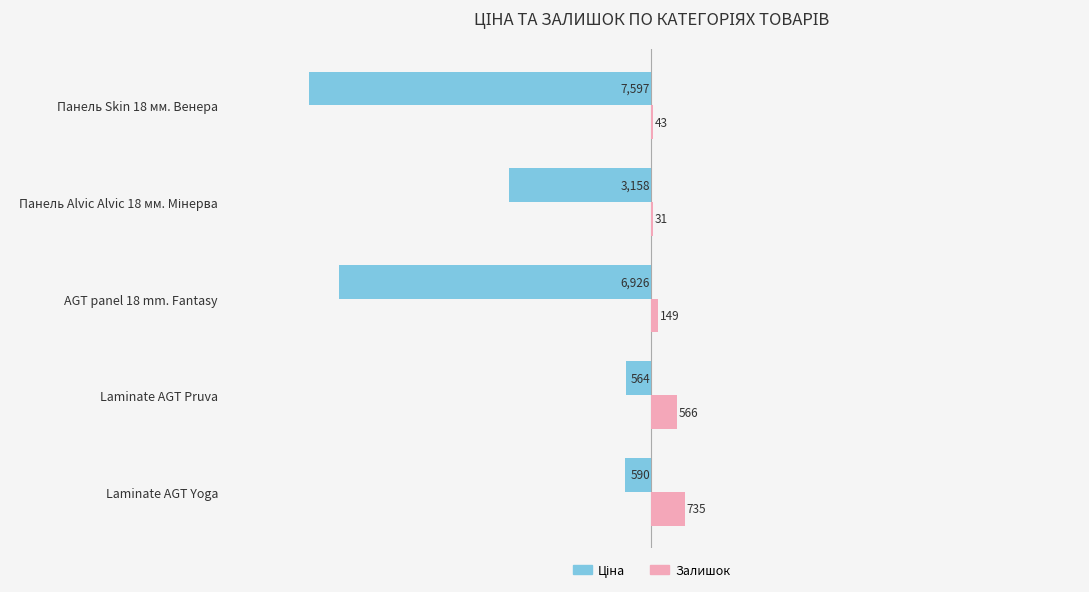

The Залишок series shows 149.0 at AGT panel 18 mm. Fantasy. True or false?

True